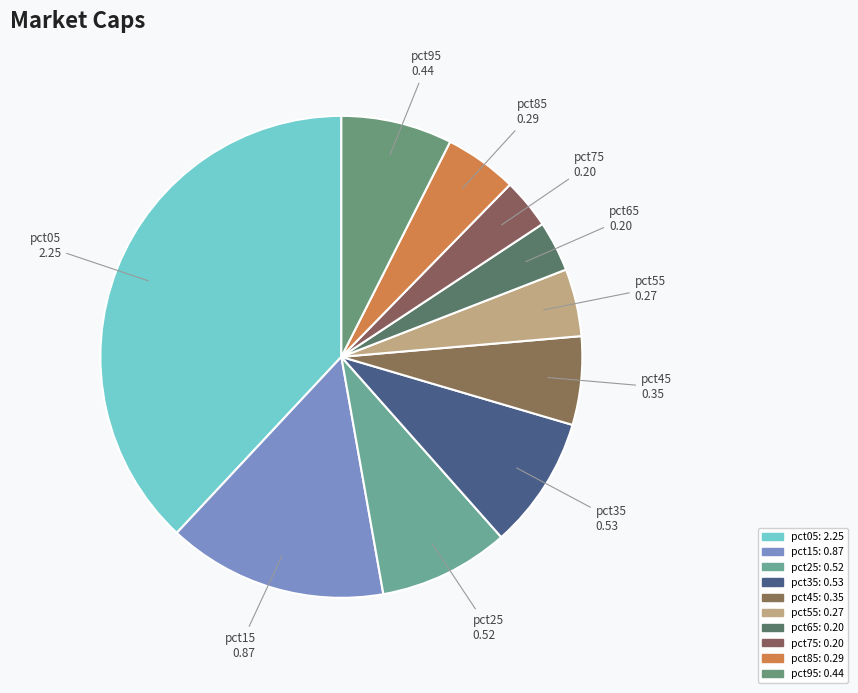

Does pct55 represent more than half of the total?

No